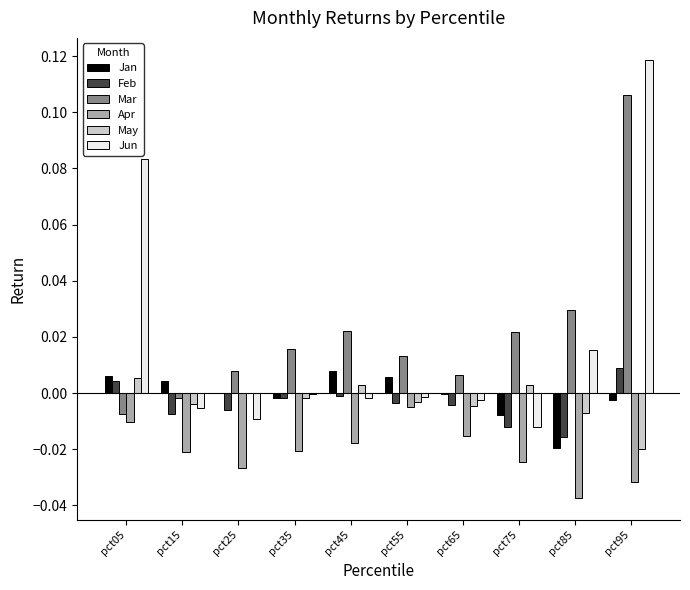

Is the value of May at pct25 greater than the value of Apr at pct85?

Yes